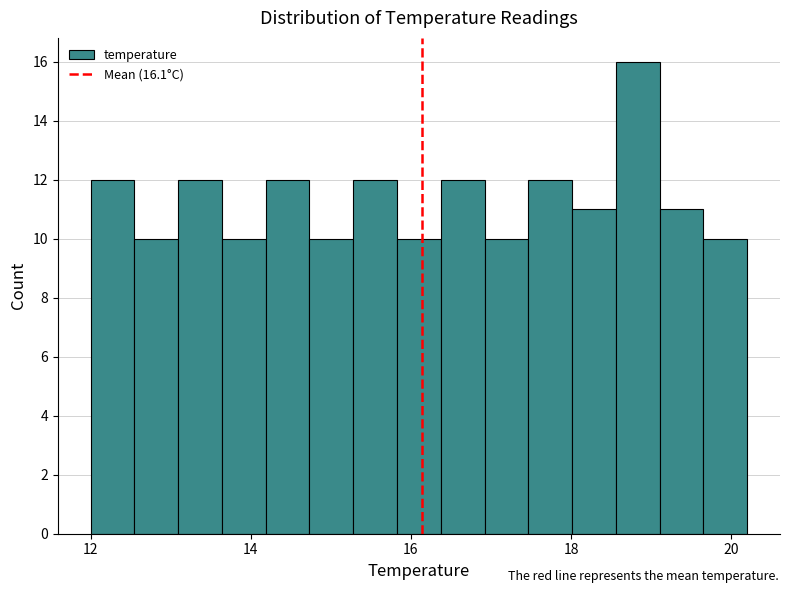

Around what value on the x-axis is the tallest bar? Give the approximate position of its centre, as read against the axis.

18.8